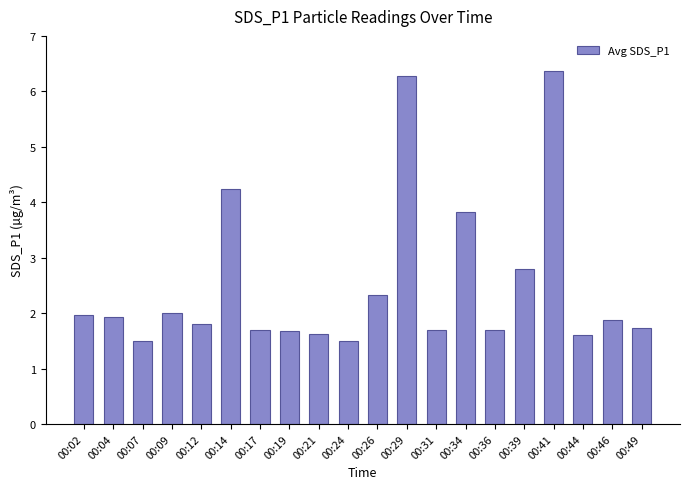

Reading left to right, what are all the values shown in this chart?

2.0	1.9	1.5	2.0	1.8	4.2	1.7	1.7	1.6	1.5	2.3	6.3	1.7	3.8	1.7	2.8	6.4	1.6	1.9	1.7